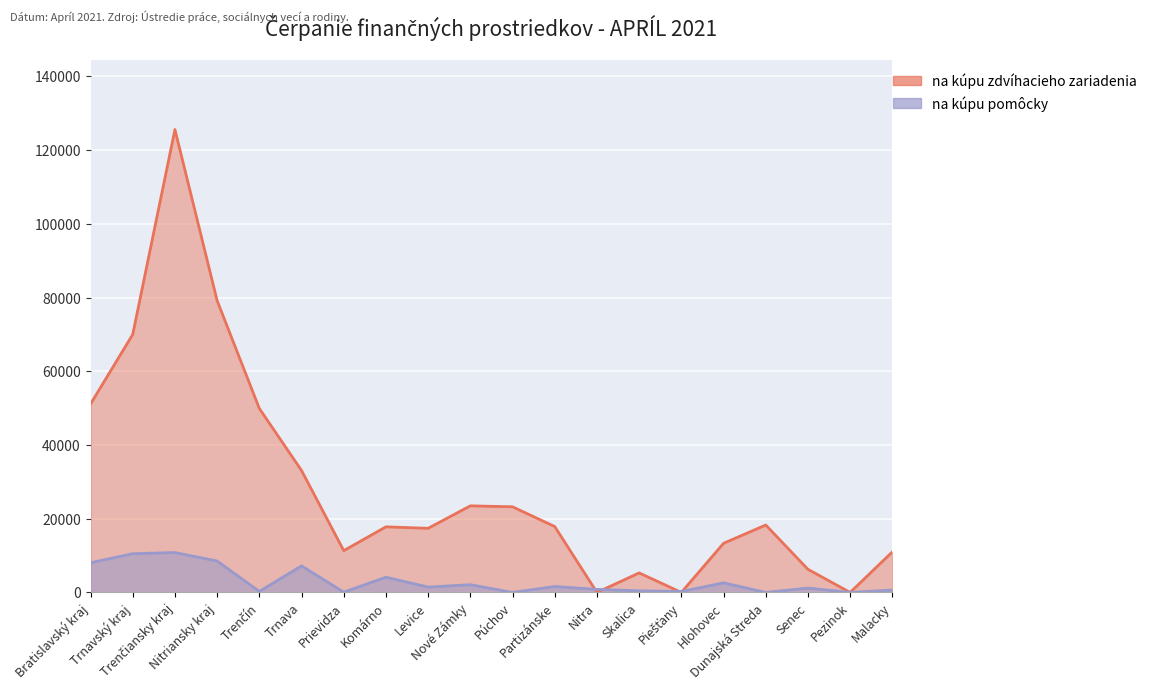

How many values in na kúpu pomôcky are above zero?

17